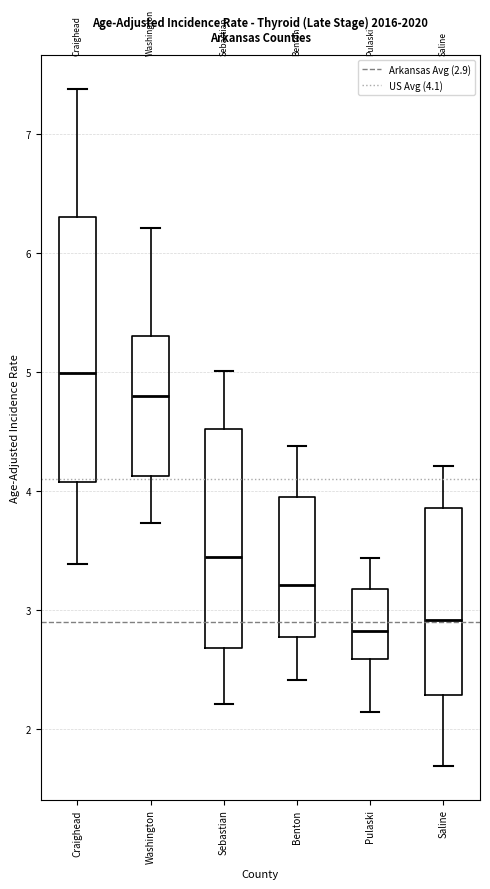

Which box has the highest median line?

Craighead